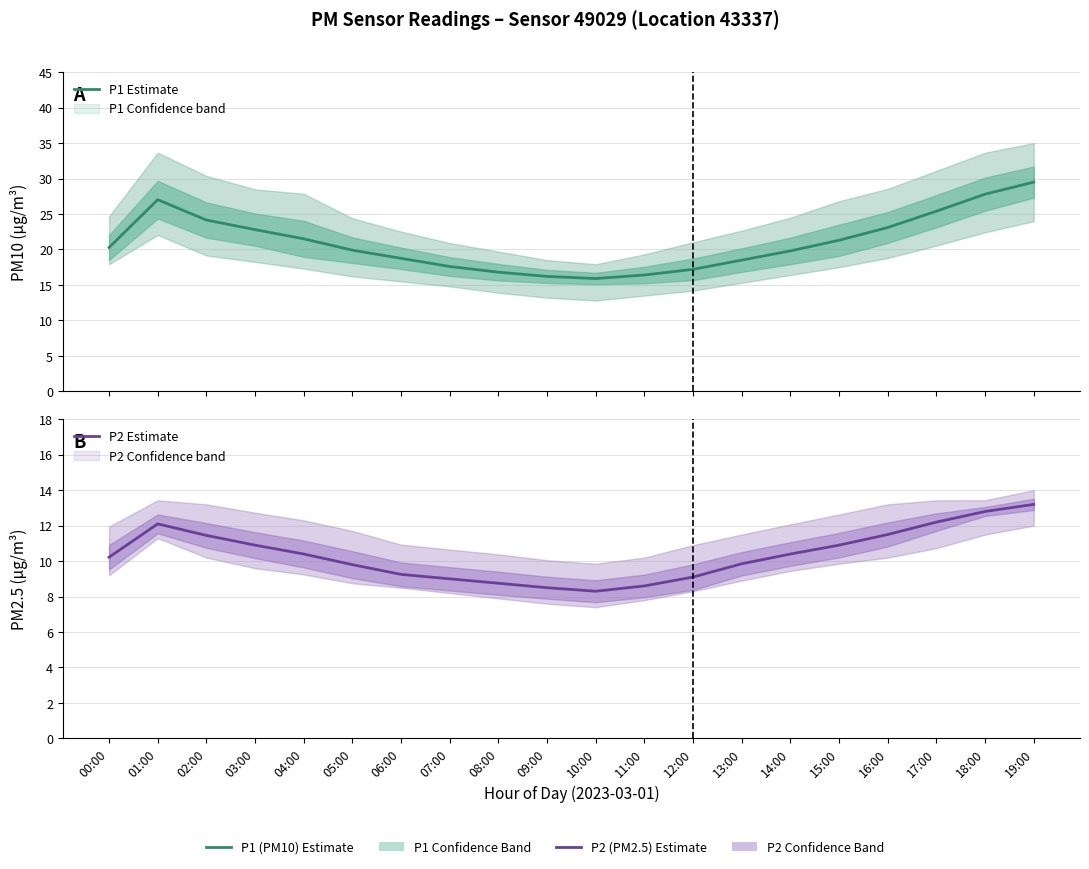

Which series has the widest spread of values?

P1 Estimate